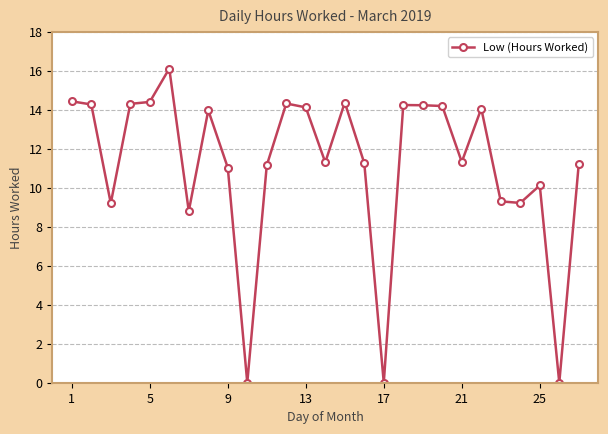

True or false: the data has more than 0 interior local peaks.

True